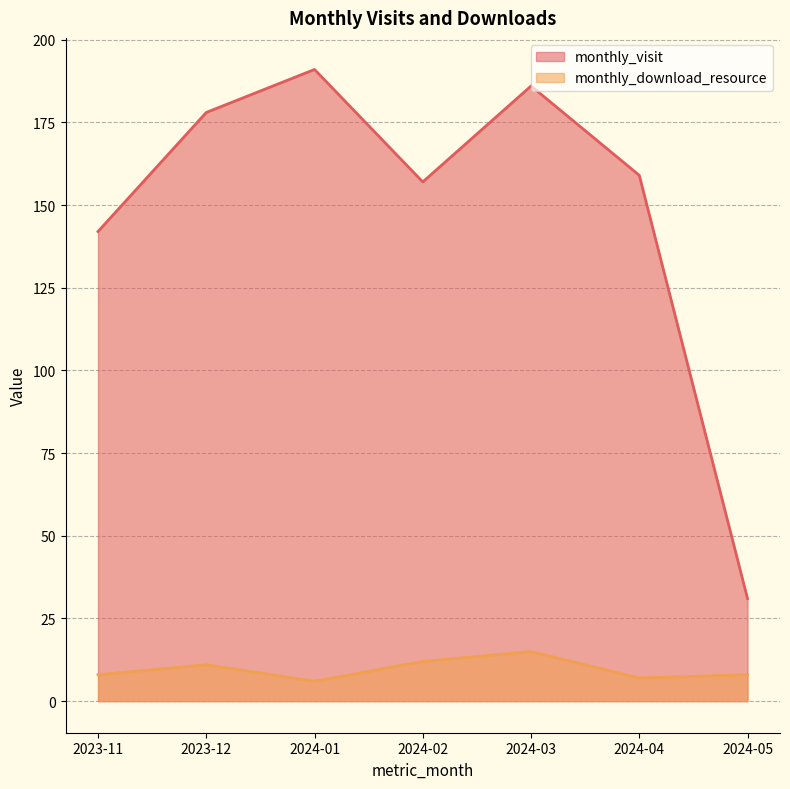

At 2023-12, list the series in order from smallest to largest.

monthly_download_resource, monthly_visit